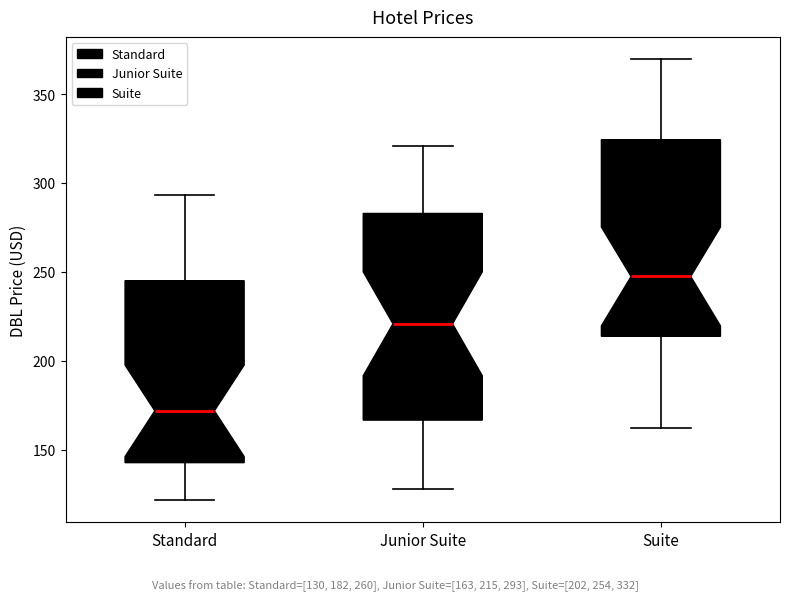

Reading left to right, read every box against the y-axis: the position of its median line, the range the box covers, and the ends of its whiskers. The values are not printed on the chart, so give them approximately, as read against the axis.

Standard: median 170, box 145 to 245, whiskers 120 to 295
Junior Suite: median 220, box 165 to 285, whiskers 130 to 320
Suite: median 245, box 215 to 325, whiskers 160 to 370